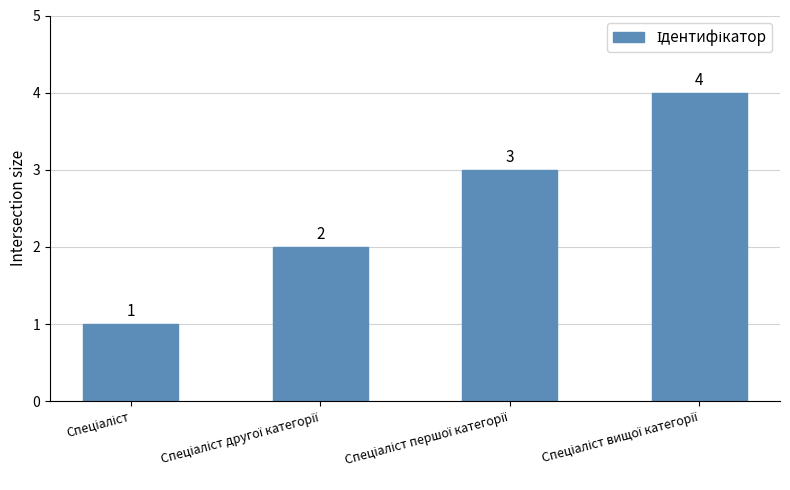

What is the greatest value displayed?

4